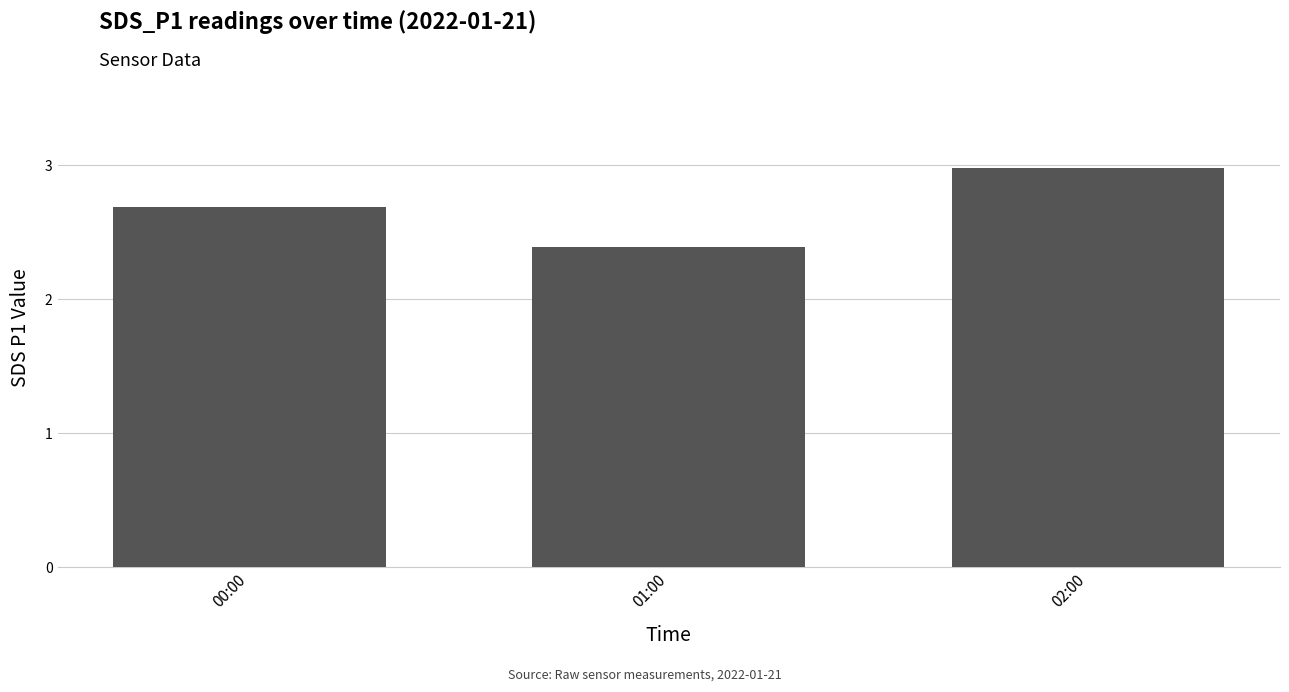

Reading left to right, list all the values displayed in this chart.

2.7	2.4	3.0